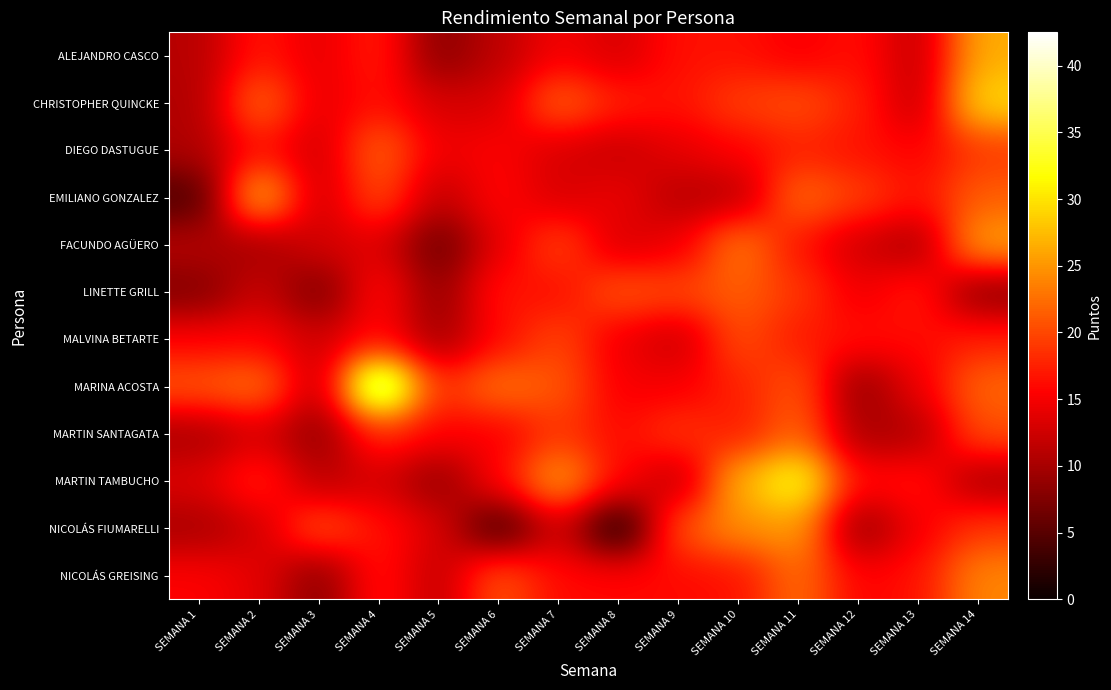

Reading right to left, what are all the values shown in this chart?

ALEJANDRO CASCO: SEMANA 14=26.5	SEMANA 13=11.5	SEMANA 12=16.5	SEMANA 11=15.0	SEMANA 10=16.5	SEMANA 9=16.5	SEMANA 8=13.0	SEMANA 7=15.0	SEMANA 6=11.5	SEMANA 5=8.0	SEMANA 4=17.5	SEMANA 3=14.0	SEMANA 2=17.0	SEMANA 1=11.0
CHRISTOPHER QUINCKE: SEMANA 14=29.5	SEMANA 13=11.5	SEMANA 12=17.5	SEMANA 11=20.5	SEMANA 10=19.5	SEMANA 9=16.5	SEMANA 8=17.5	SEMANA 7=22.0	SEMANA 6=13.0	SEMANA 5=13.0	SEMANA 4=16.5	SEMANA 3=14.0	SEMANA 2=22.5	SEMANA 1=10.5
DIEGO DASTUGUE: SEMANA 14=19.0	SEMANA 13=15.5	SEMANA 12=16.5	SEMANA 11=17.5	SEMANA 10=15.5	SEMANA 9=14.0	SEMANA 8=12.0	SEMANA 7=13.0	SEMANA 6=15.5	SEMANA 5=14.5	SEMANA 4=22.0	SEMANA 3=12.5	SEMANA 2=16.5	SEMANA 1=10.5
EMILIANO GONZALEZ: SEMANA 14=21.5	SEMANA 13=16.5	SEMANA 12=19.5	SEMANA 11=22.5	SEMANA 10=11.0	SEMANA 9=11.0	SEMANA 8=14.5	SEMANA 7=13.0	SEMANA 6=16.0	SEMANA 5=11.5	SEMANA 4=20.5	SEMANA 3=12.0	SEMANA 2=28.0	SEMANA 1=4.0
FACUNDO AGÜERO: SEMANA 14=26.0	SEMANA 13=10.0	SEMANA 12=12.5	SEMANA 11=16.5	SEMANA 10=23.5	SEMANA 9=14.5	SEMANA 8=13.0	SEMANA 7=20.0	SEMANA 6=14.0	SEMANA 5=6.0	SEMANA 4=13.5	SEMANA 3=13.0	SEMANA 2=9.5	SEMANA 1=11.0
LINETTE GRILL: SEMANA 14=8.0	SEMANA 13=17.5	SEMANA 12=14.5	SEMANA 11=19.0	SEMANA 10=21.5	SEMANA 9=20.0	SEMANA 8=21.0	SEMANA 7=16.0	SEMANA 6=17.0	SEMANA 5=8.5	SEMANA 4=16.5	SEMANA 3=7.0	SEMANA 2=12.5	SEMANA 1=7.5
MALVINA BETARTE: SEMANA 14=17.5	SEMANA 13=16.0	SEMANA 12=16.5	SEMANA 11=17.0	SEMANA 10=20.5	SEMANA 9=12.0	SEMANA 8=14.5	SEMANA 7=20.0	SEMANA 6=16.0	SEMANA 5=9.5	SEMANA 4=16.0	SEMANA 3=12.5	SEMANA 2=15.5	SEMANA 1=15.5
MARINA ACOSTA: SEMANA 14=22.0	SEMANA 13=14.5	SEMANA 12=8.5	SEMANA 11=21.0	SEMANA 10=17.5	SEMANA 9=15.0	SEMANA 8=15.0	SEMANA 7=21.0	SEMANA 6=23.0	SEMANA 5=18.0	SEMANA 4=42.5	SEMANA 3=11.0	SEMANA 2=23.0	SEMANA 1=21.0
MARTIN SANTAGATA: SEMANA 14=20.5	SEMANA 13=10.5	SEMANA 12=10.0	SEMANA 11=22.0	SEMANA 10=17.0	SEMANA 9=19.0	SEMANA 8=16.0	SEMANA 7=19.0	SEMANA 6=15.0	SEMANA 5=15.5	SEMANA 4=18.0	SEMANA 3=8.5	SEMANA 2=13.0	SEMANA 1=10.0
MARTIN TAMBUCHO: SEMANA 14=10.0	SEMANA 13=17.0	SEMANA 12=16.0	SEMANA 11=33.0	SEMANA 10=27.0	SEMANA 9=11.0	SEMANA 8=16.0	SEMANA 7=26.0	SEMANA 6=16.0	SEMANA 5=8.5	SEMANA 4=13.0	SEMANA 3=11.0	SEMANA 2=18.0	SEMANA 1=13.5
NICOLÁS FIUMARELLI: SEMANA 14=19.0	SEMANA 13=15.0	SEMANA 12=8.5	SEMANA 11=25.5	SEMANA 10=24.5	SEMANA 9=21.0	SEMANA 8=0.0	SEMANA 7=13.0	SEMANA 6=3.0	SEMANA 5=13.5	SEMANA 4=16.5	SEMANA 3=21.0	SEMANA 2=12.5	SEMANA 1=10.0
NICOLÁS GREISING: SEMANA 14=24.0	SEMANA 13=16.5	SEMANA 12=15.5	SEMANA 11=22.5	SEMANA 10=16.5	SEMANA 9=16.0	SEMANA 8=16.0	SEMANA 7=16.0	SEMANA 6=21.0	SEMANA 5=11.5	SEMANA 4=17.0	SEMANA 3=8.0	SEMANA 2=14.0	SEMANA 1=15.5